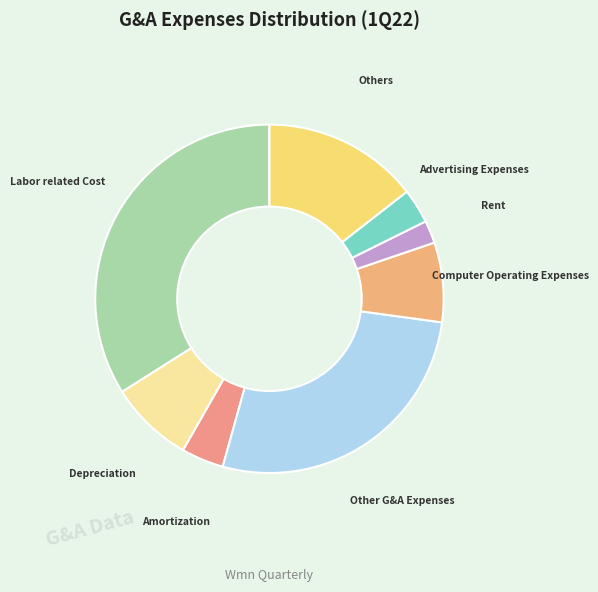

How many slices are in this pie chart?

8